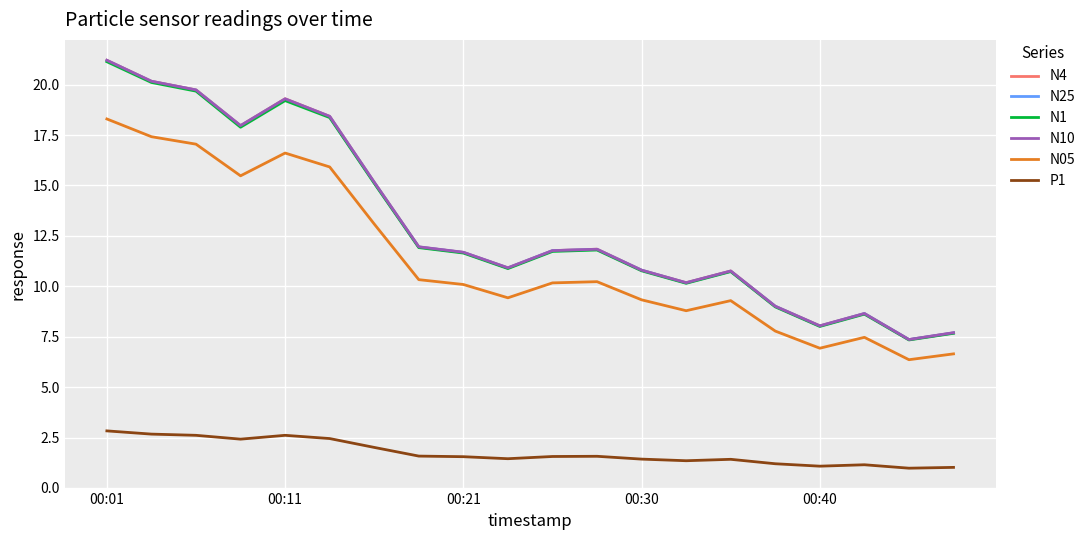

True or false: P1 and N4 cross at least once.

False